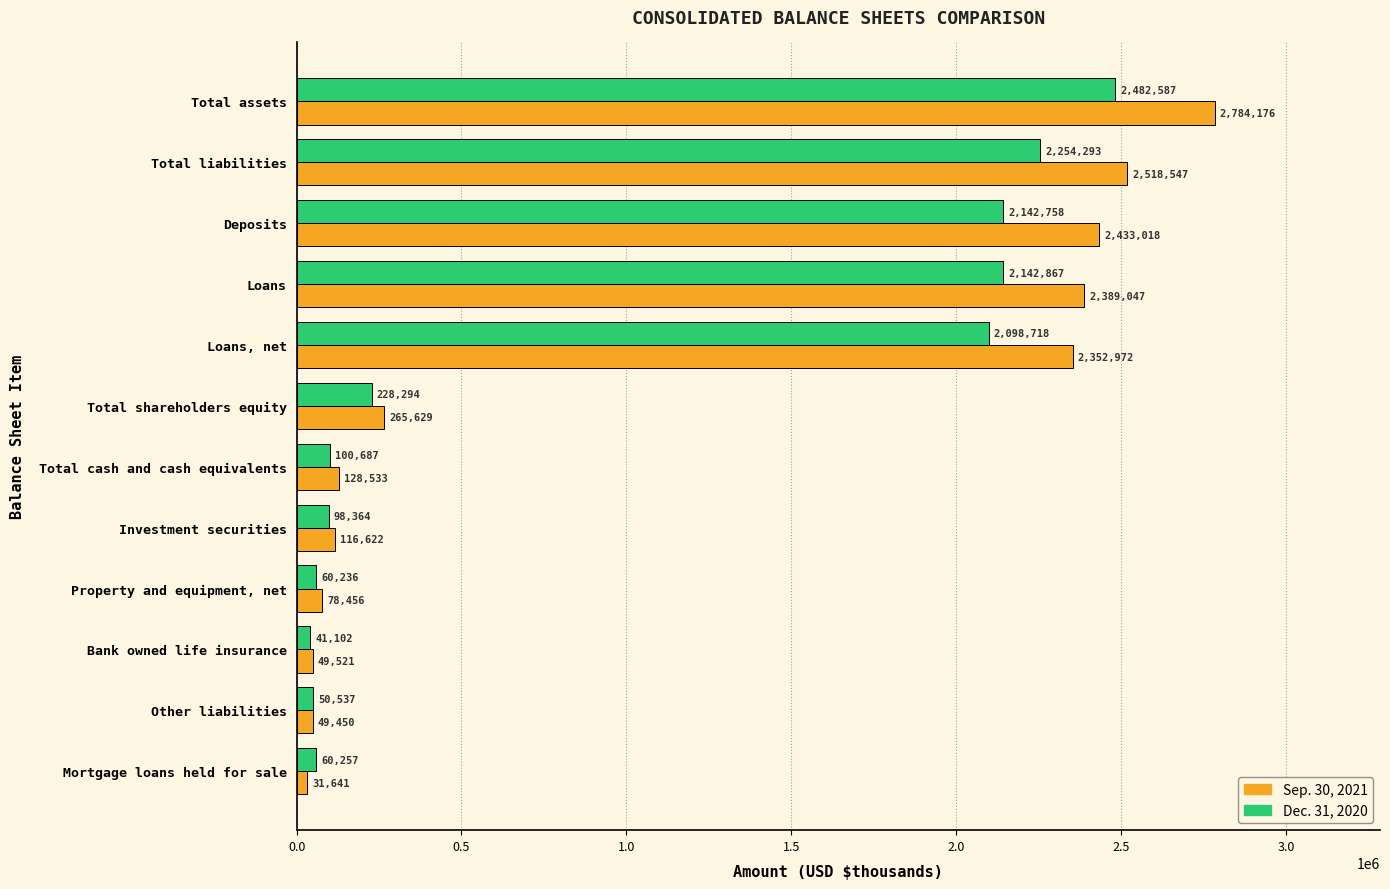

Between Mortgage loans held for sale and Loans, which series saw the biggest shift?

Sep. 30, 2021